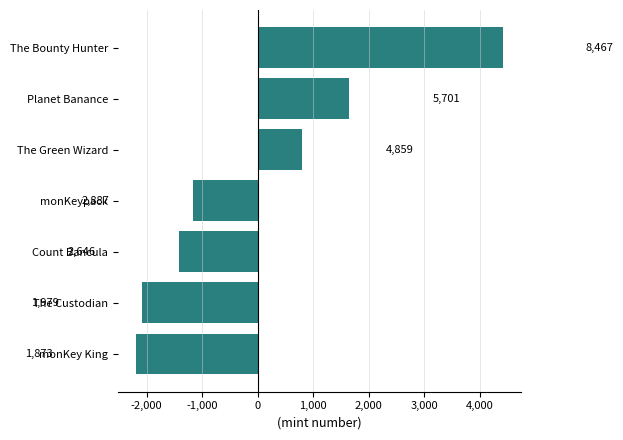

Are the bars horizontal?

Yes